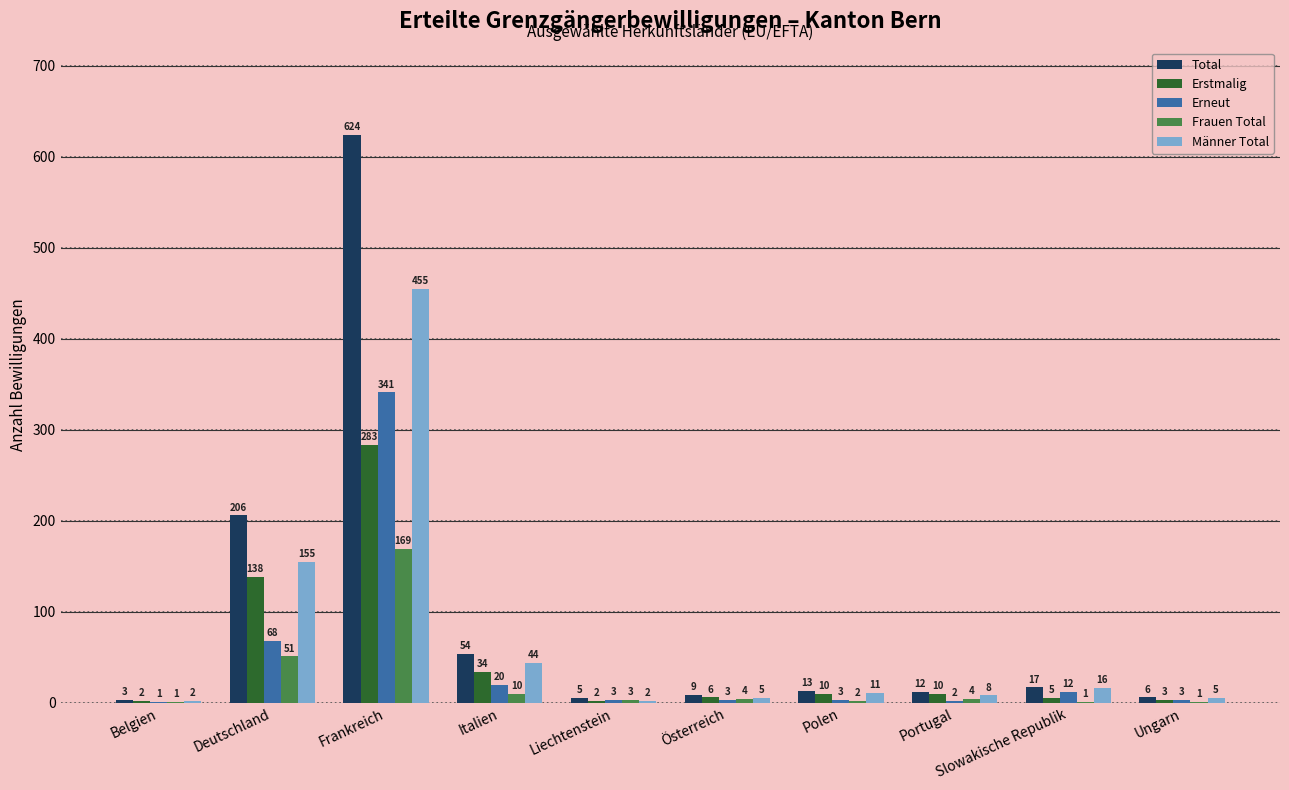

The Frauen Total series shows 87 at Frankreich. True or false?

False